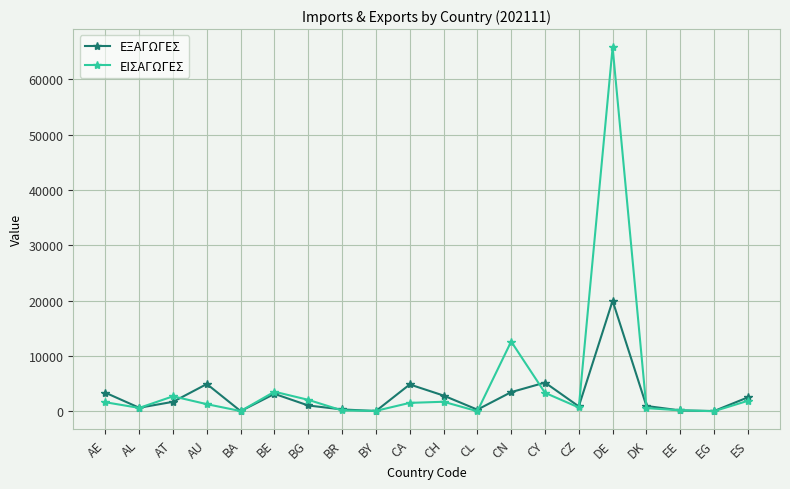

What is the label of the 1st point from the left?

AE